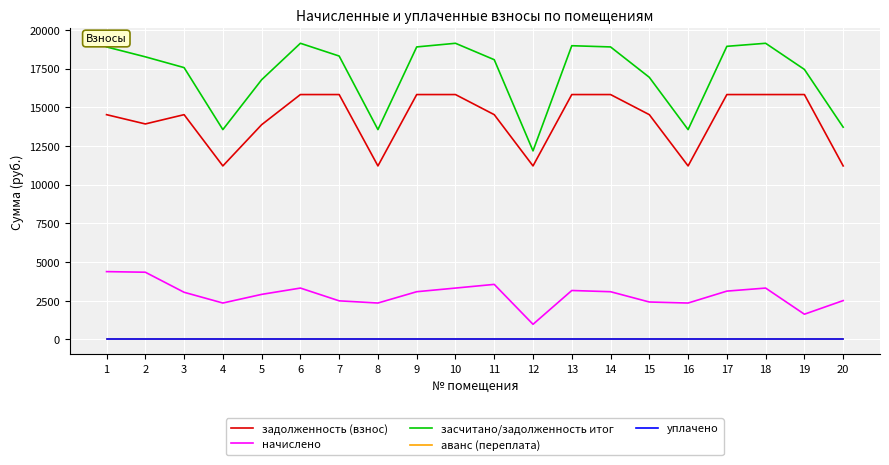

Does the chart have visible grid lines?

Yes